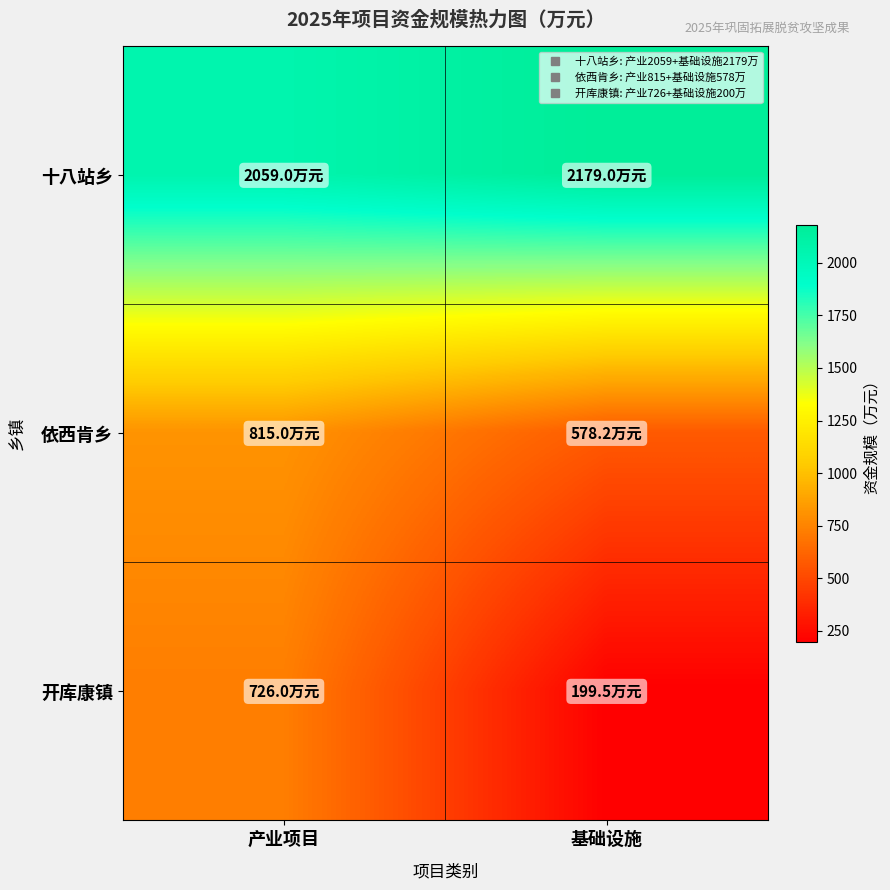

Count the number of categories in the chart.

2